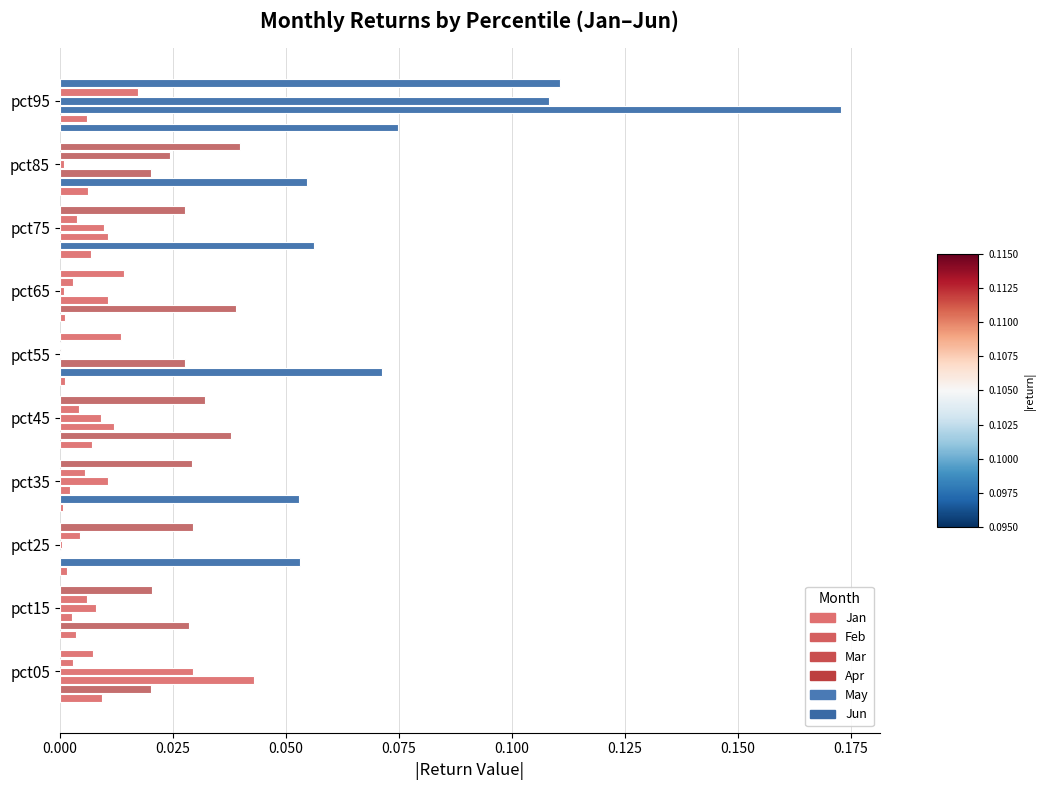

Count the number of categories in the chart.

10